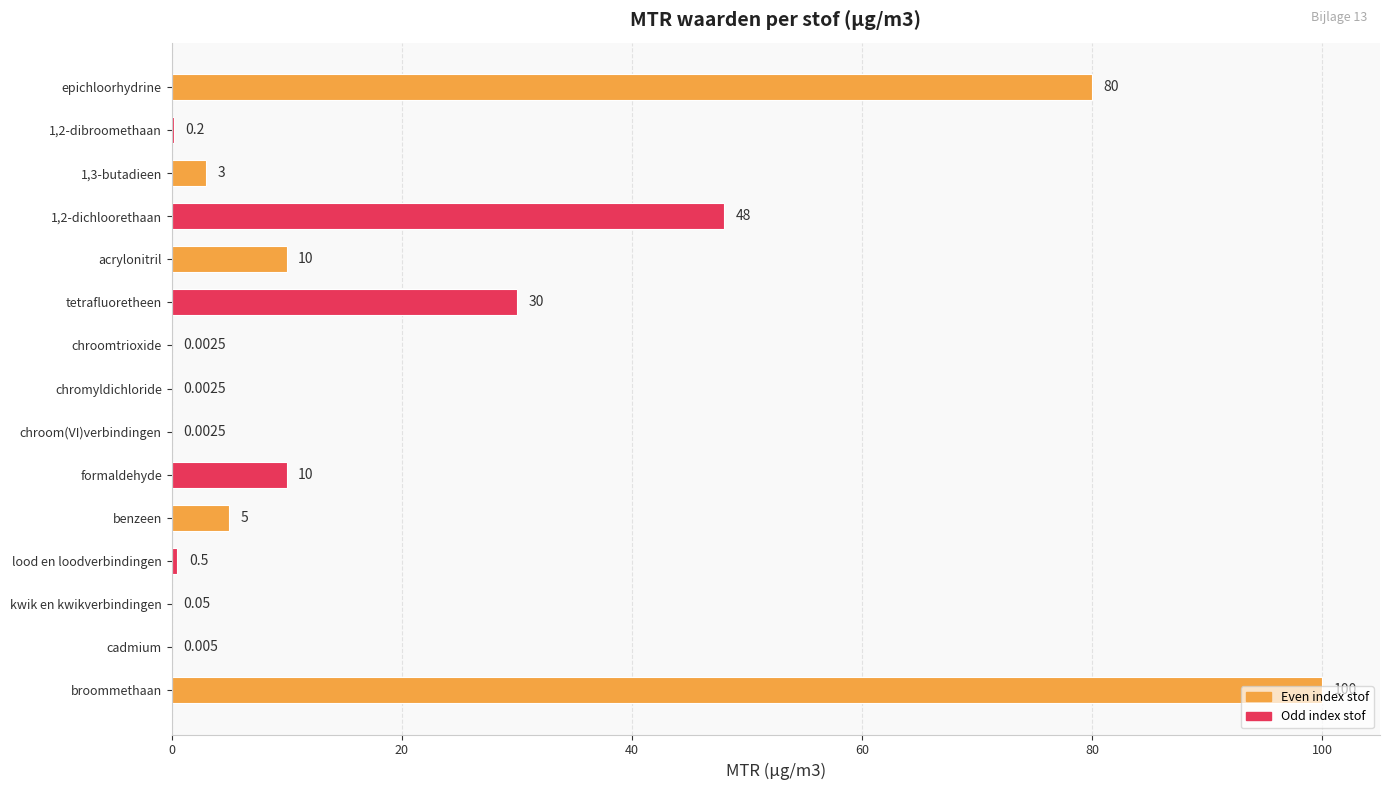

Which has a higher value, formaldehyde or cadmium?

formaldehyde